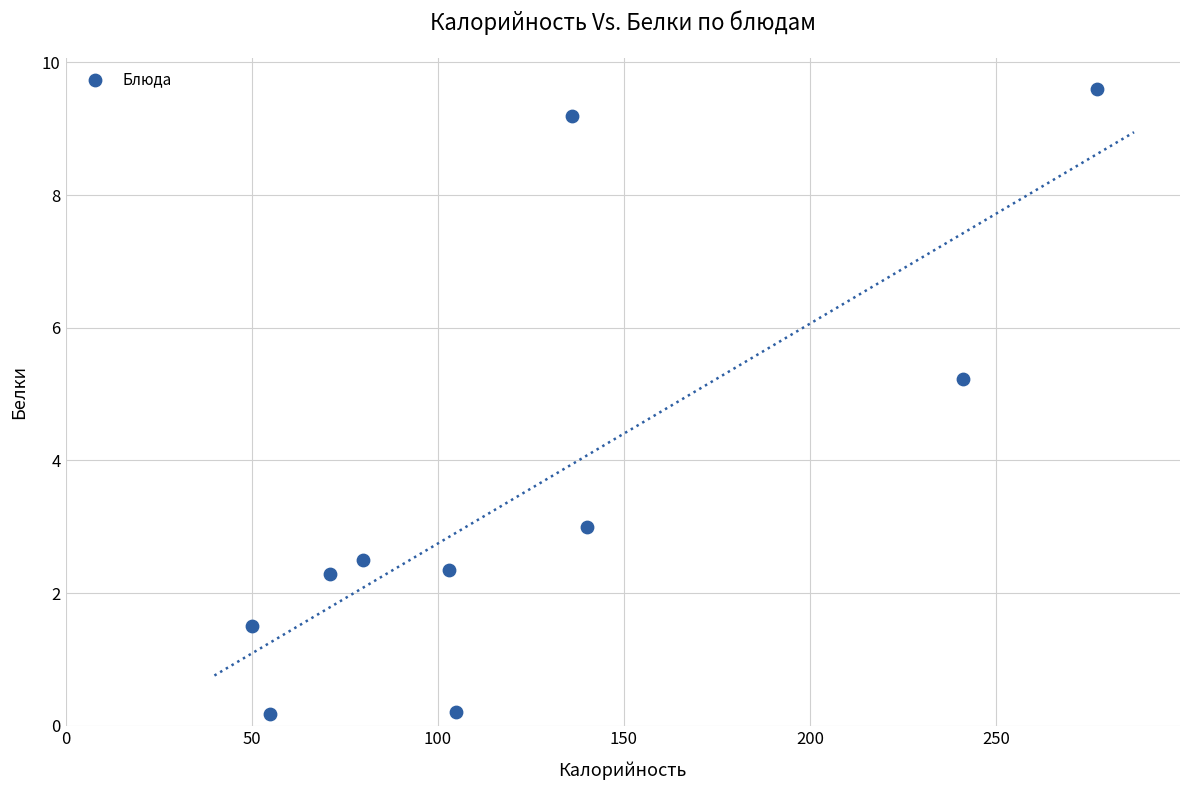

What is the average Y value?

3.6